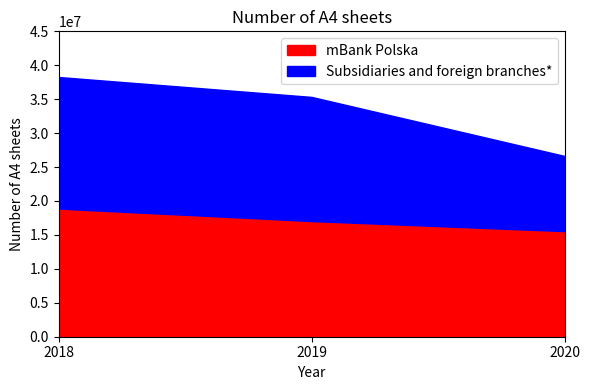

What is the average value of the Subsidiaries and foreign branches* series?

16253513